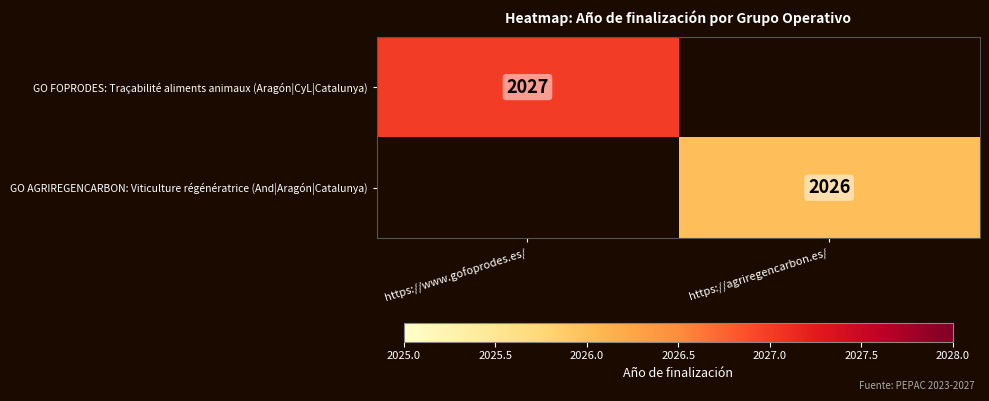

The value of GO AGRIREGENCARBON: Viticulture régénératrice (And|Aragón|Catalunya) at https://agriregencarbon.es/ is 2026. True or false?

True